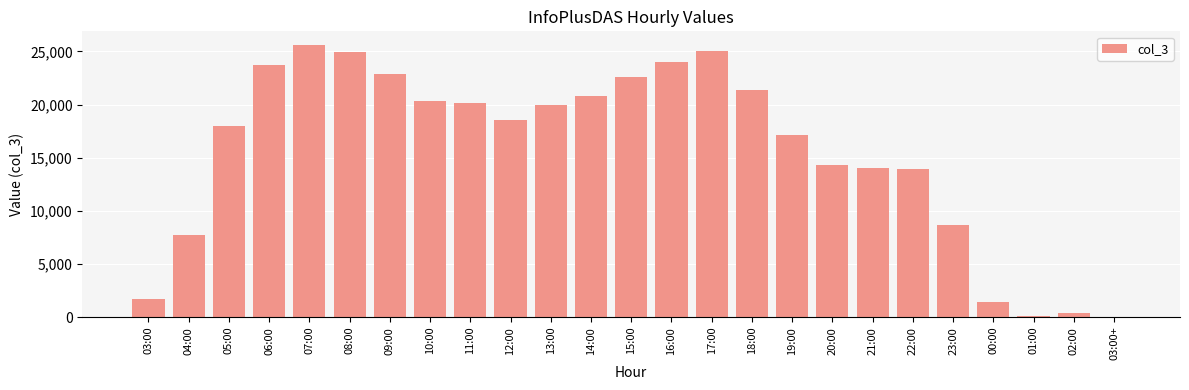

Is it true that the value at 07:00 is 25608?

True